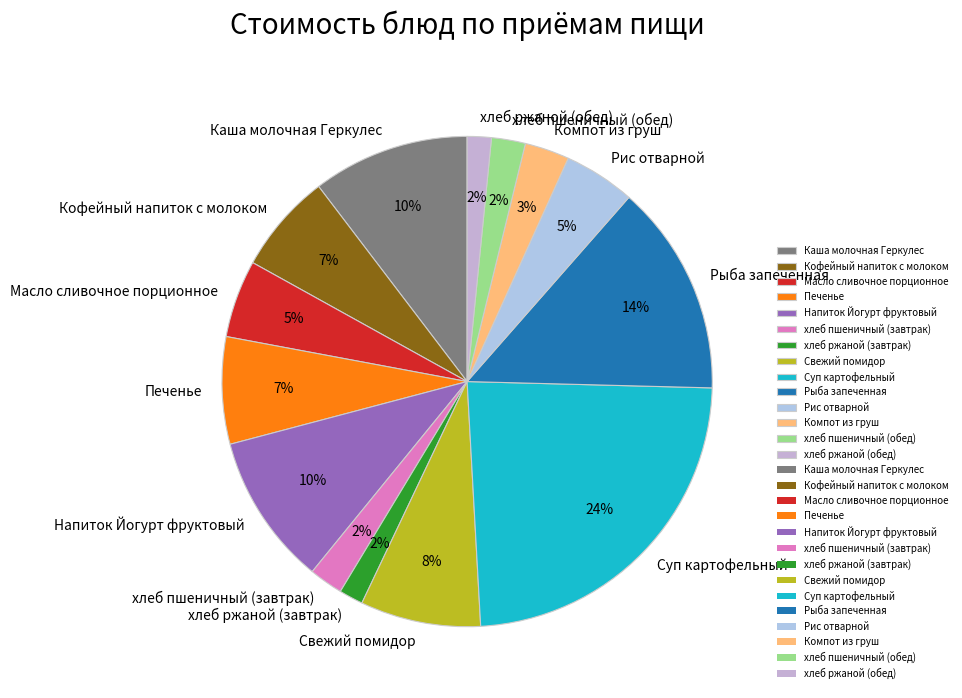

To the nearest percent, what percentage of the pie is Напиток Йогурт фруктовый?

10%